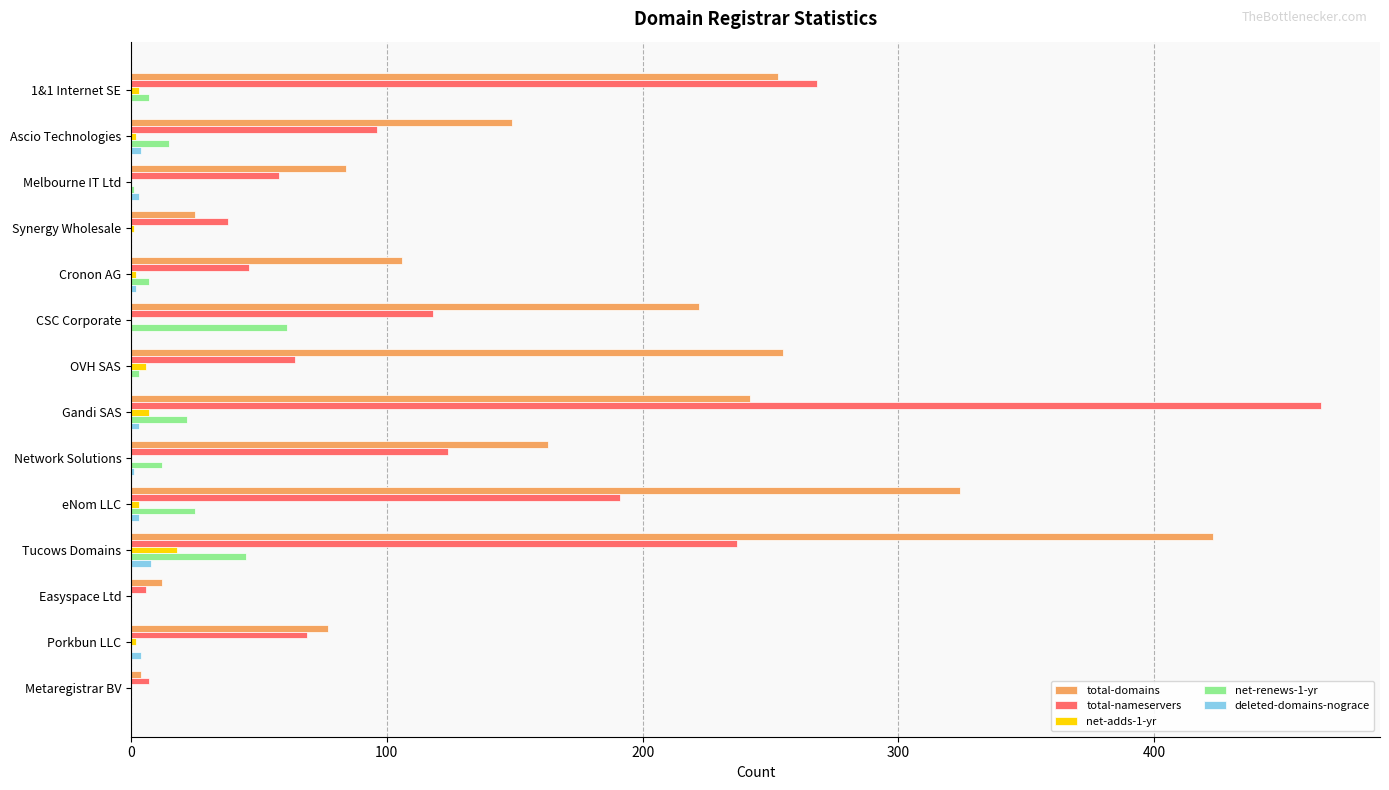

Which series changed the most between Melbourne IT Ltd and eNom LLC?

total-domains